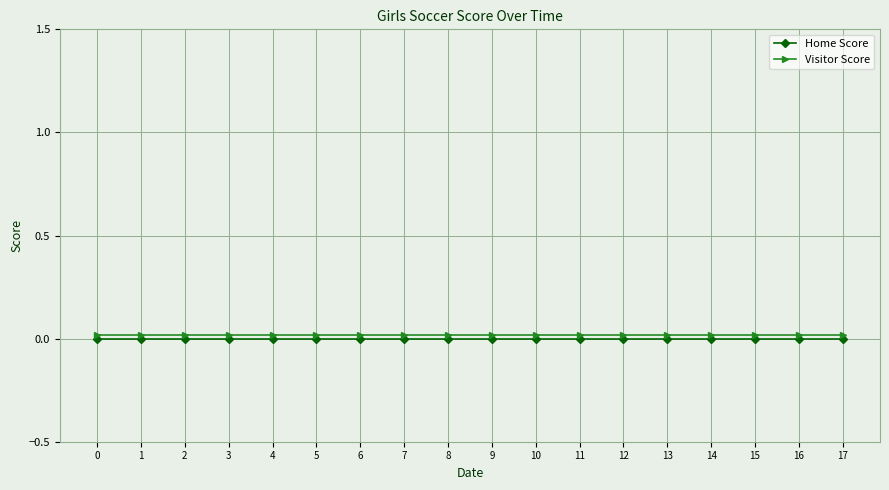

The value of Home Score at 0 is 0.0. True or false?

True